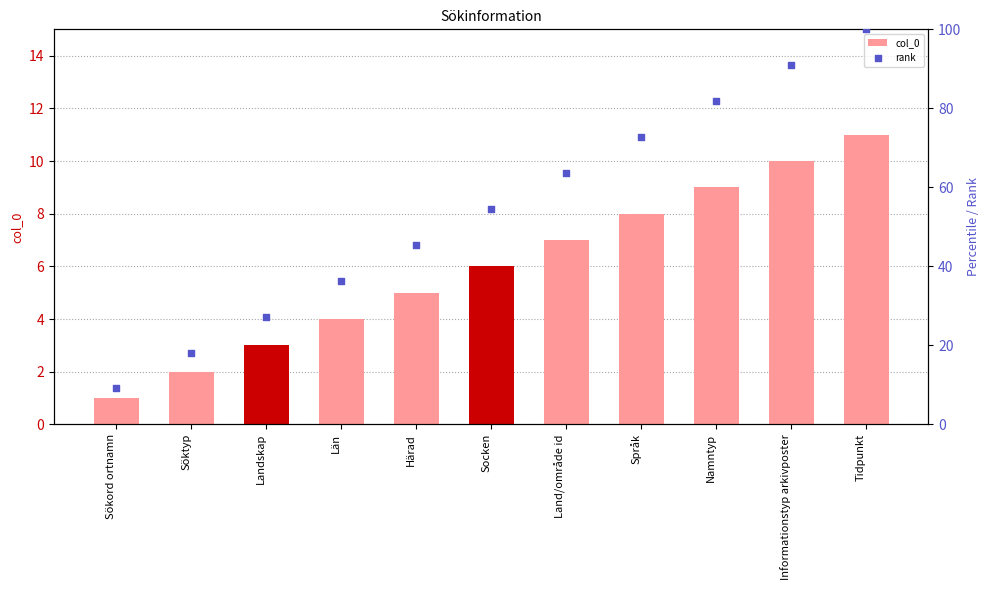

Which series has the largest total across all categories?

rank